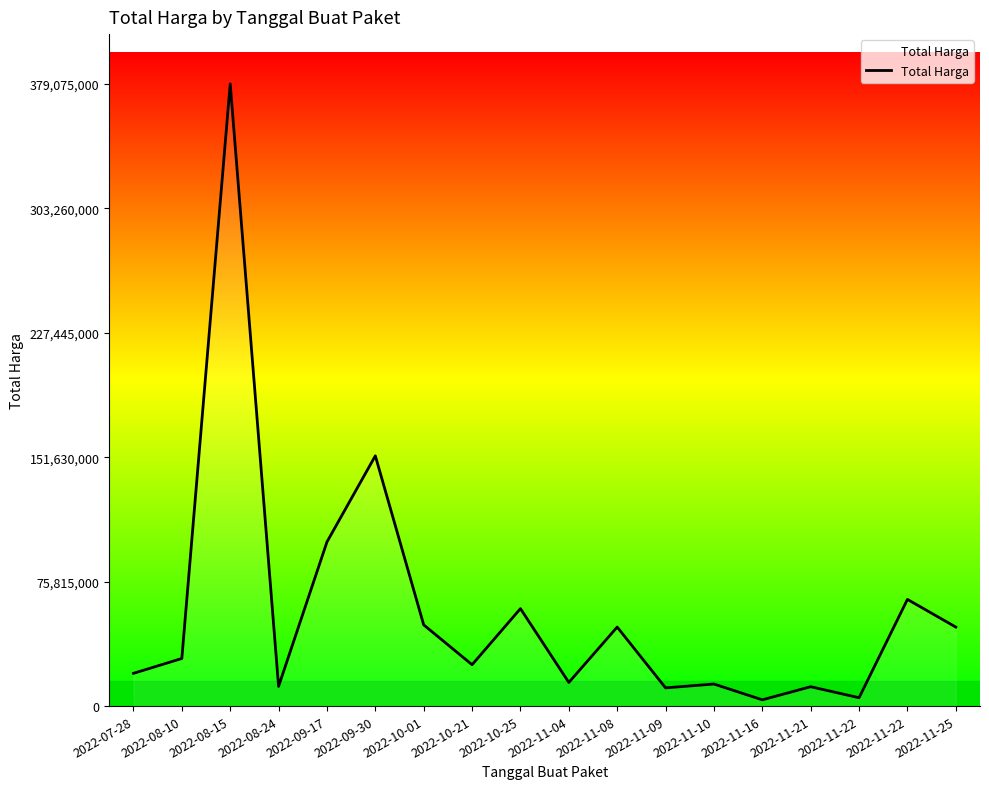

Is this an area chart (filled region under the line)?

No